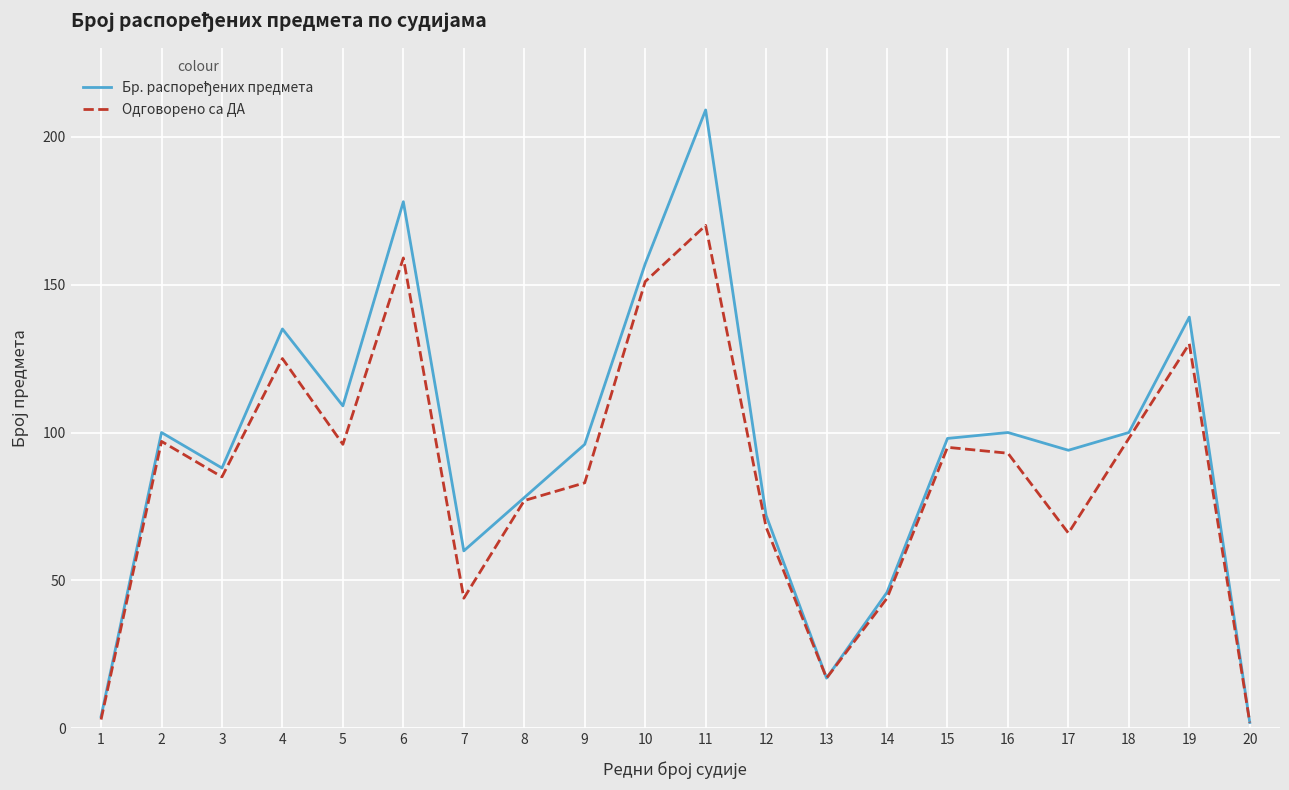

How many lines are shown in the chart?

2